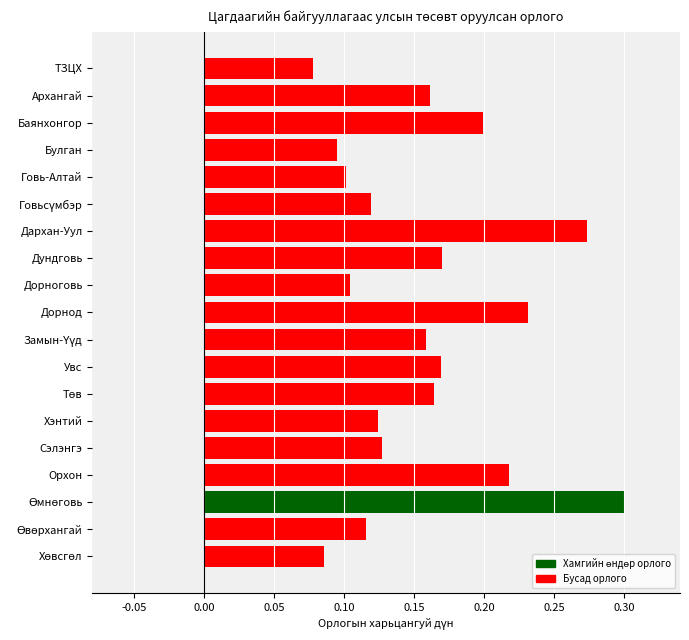

The chart shows a value of 0.0 at Орхон. True or false?

False